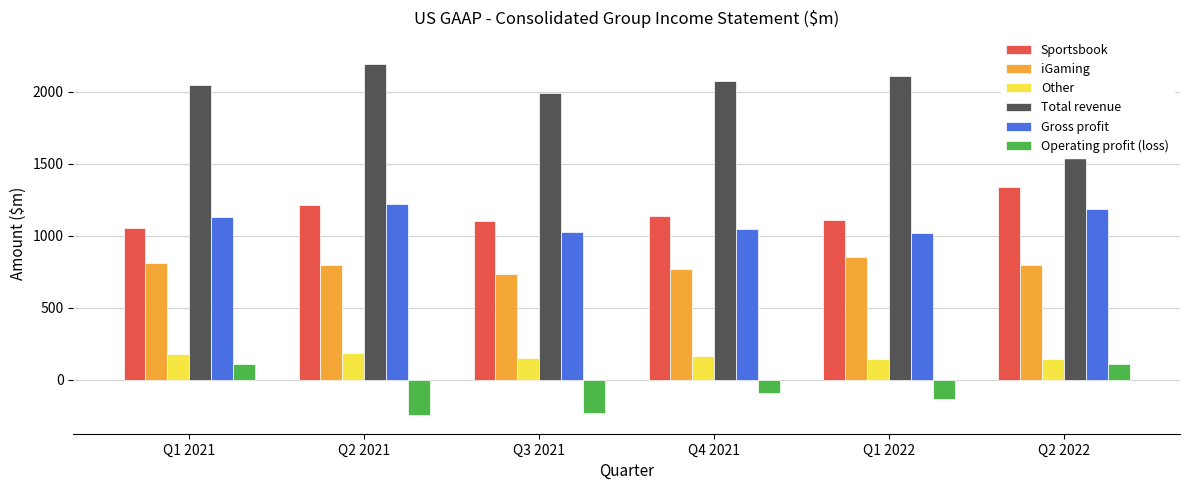

True or false: iGaming has a value of 399.8 at Q1 2022.

False